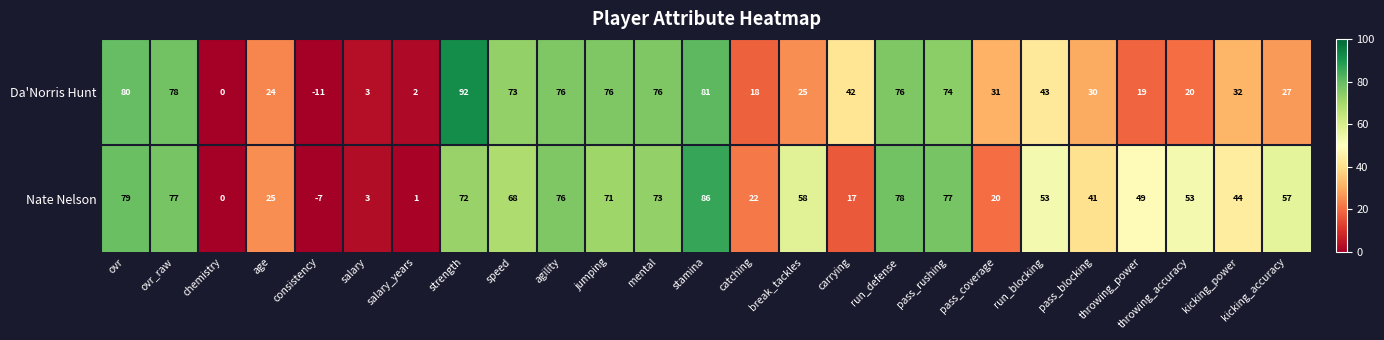

At which category does the chart reach its peak across all series?

strength